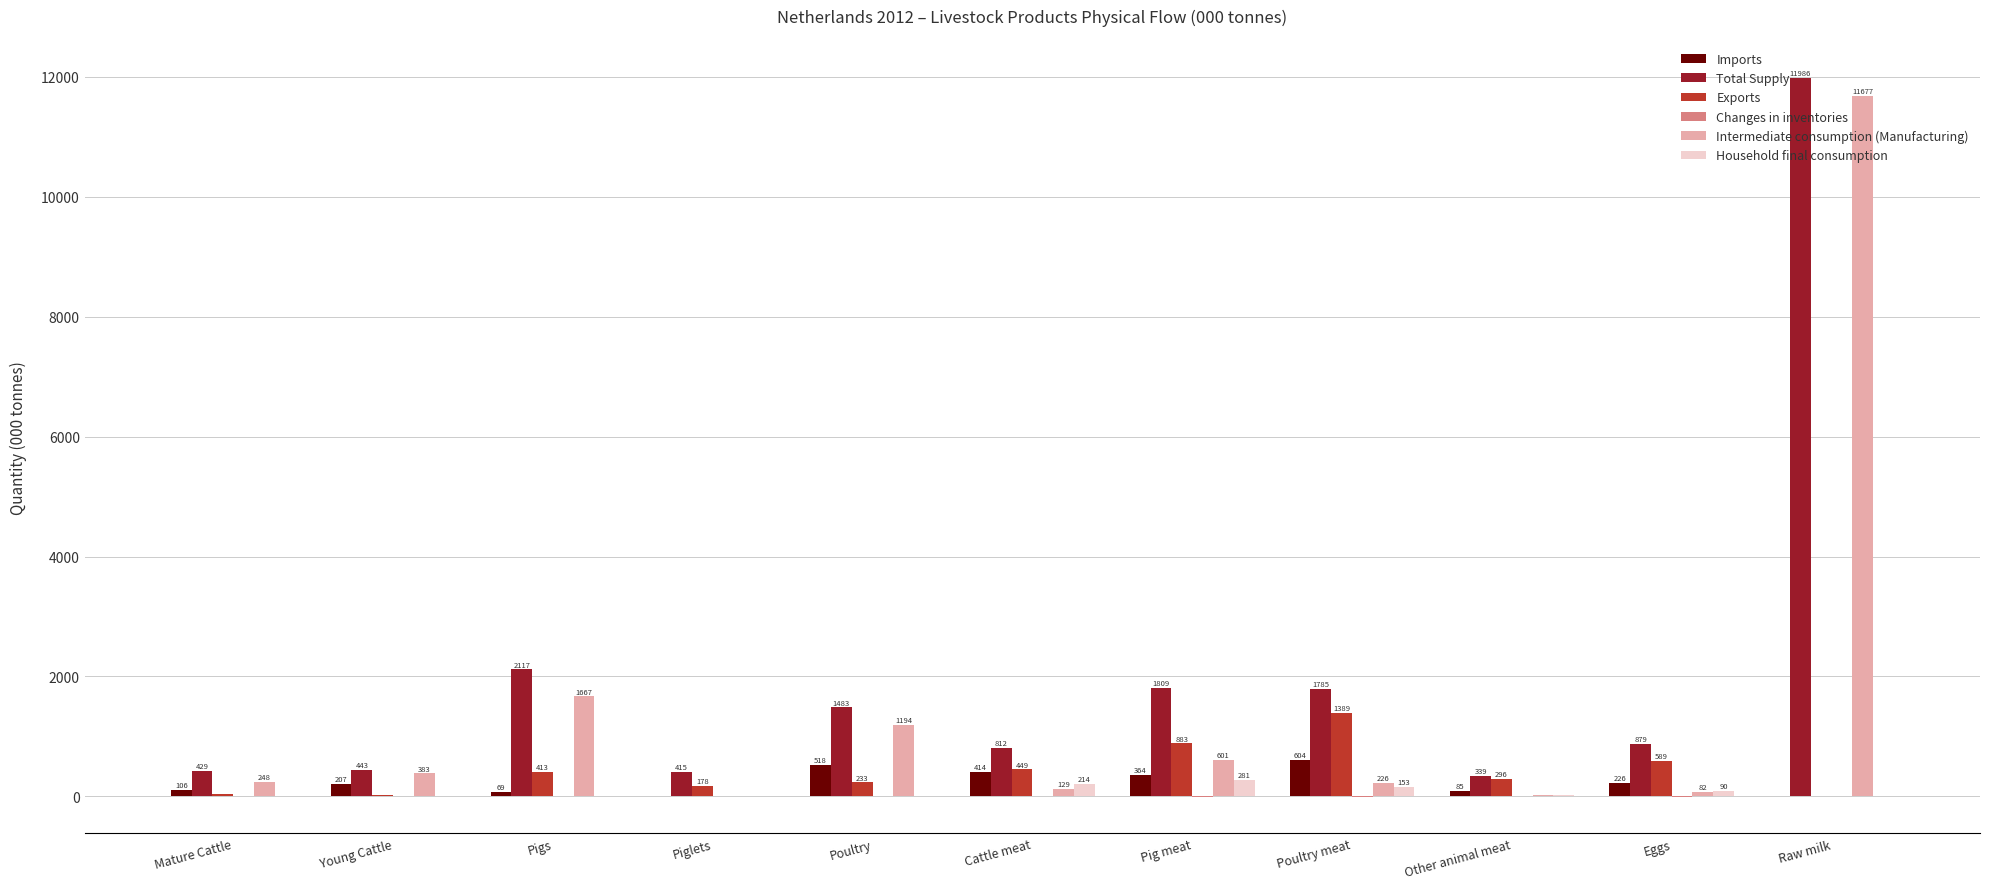

The value of Exports at Poultry is 233. True or false?

True